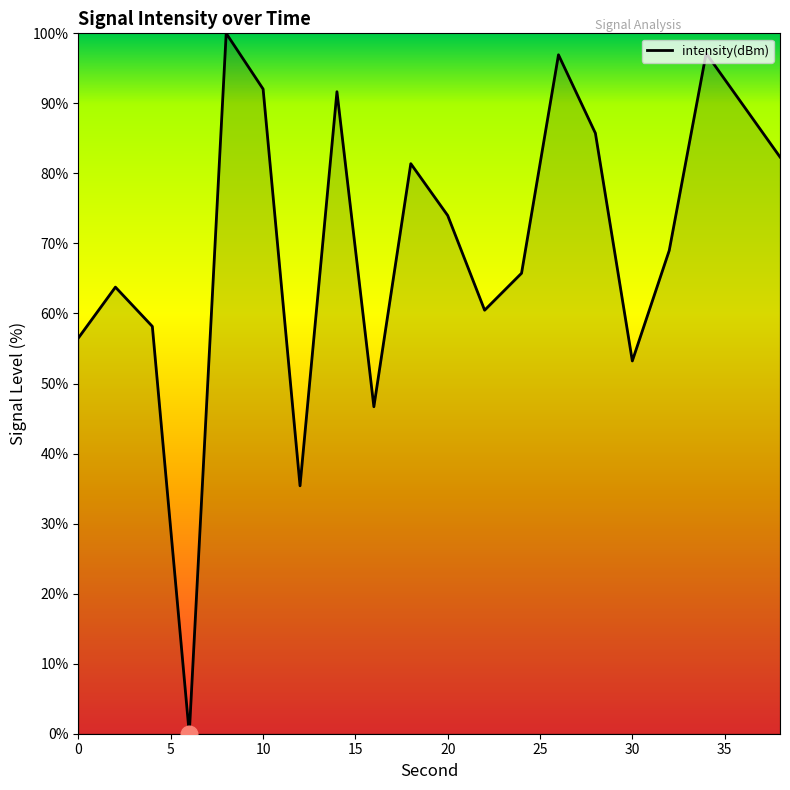

What is the greatest value displayed?

100.0